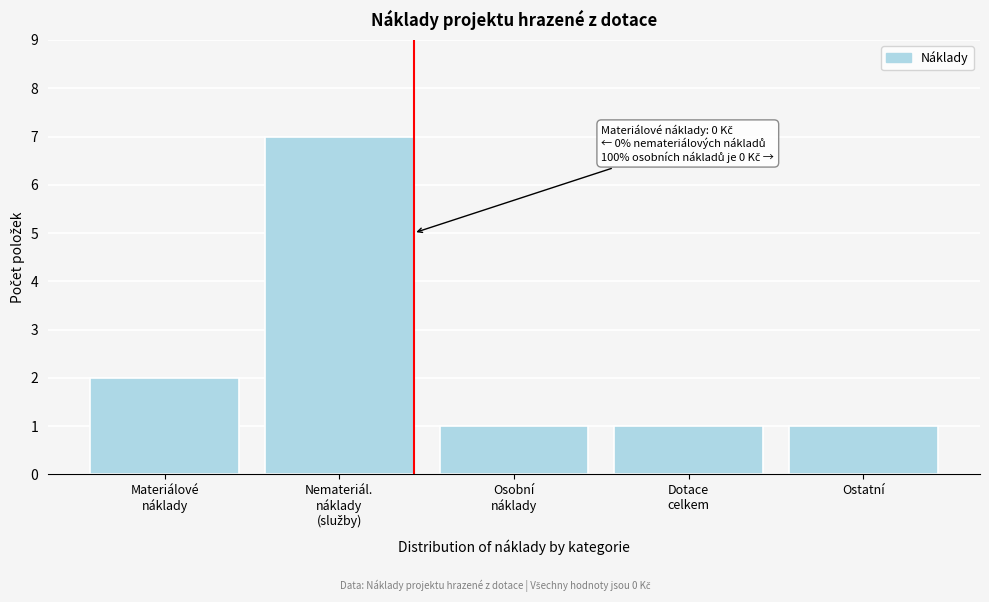

Reading left to right, list all the values displayed in this chart.

2	7	1	1	1